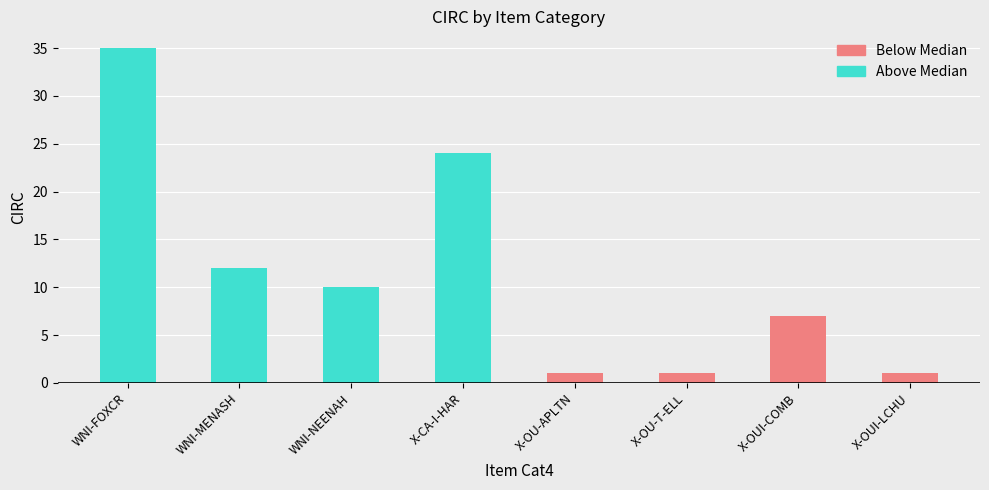

Rank the categories by value from lowest to highest.

X-OU-APLTN, X-OU-T-ELL, X-OUI-LCHU, X-OUI-COMB, WNI-NEENAH, WNI-MENASH, X-CA-I-HAR, WNI-FOXCR